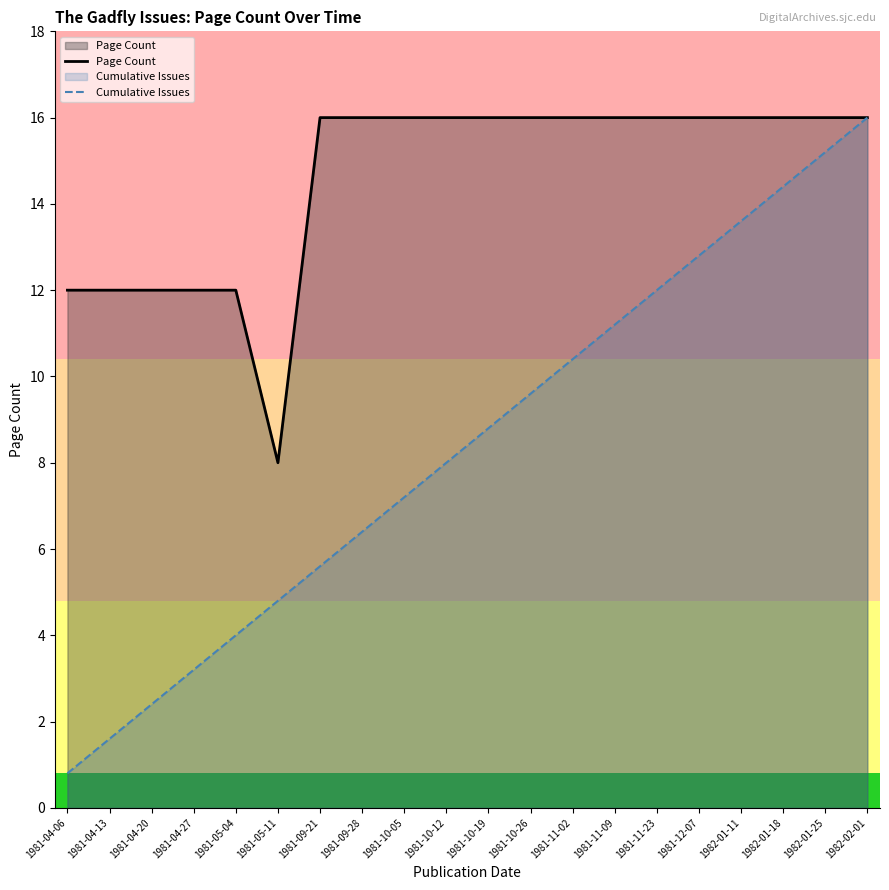

Which series has the widest spread of values?

Cumulative Issues